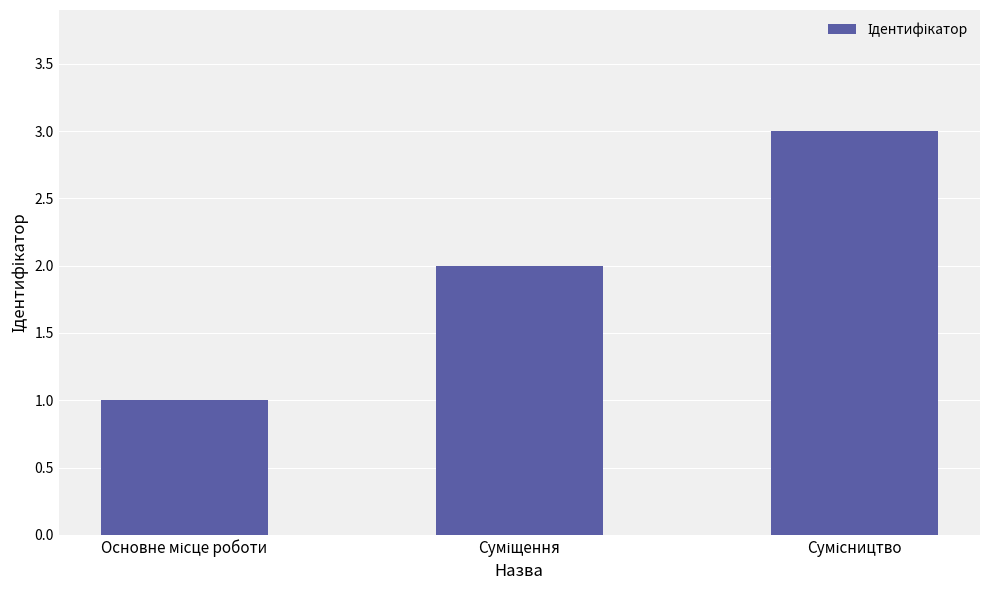

How many data points does each series have?

3